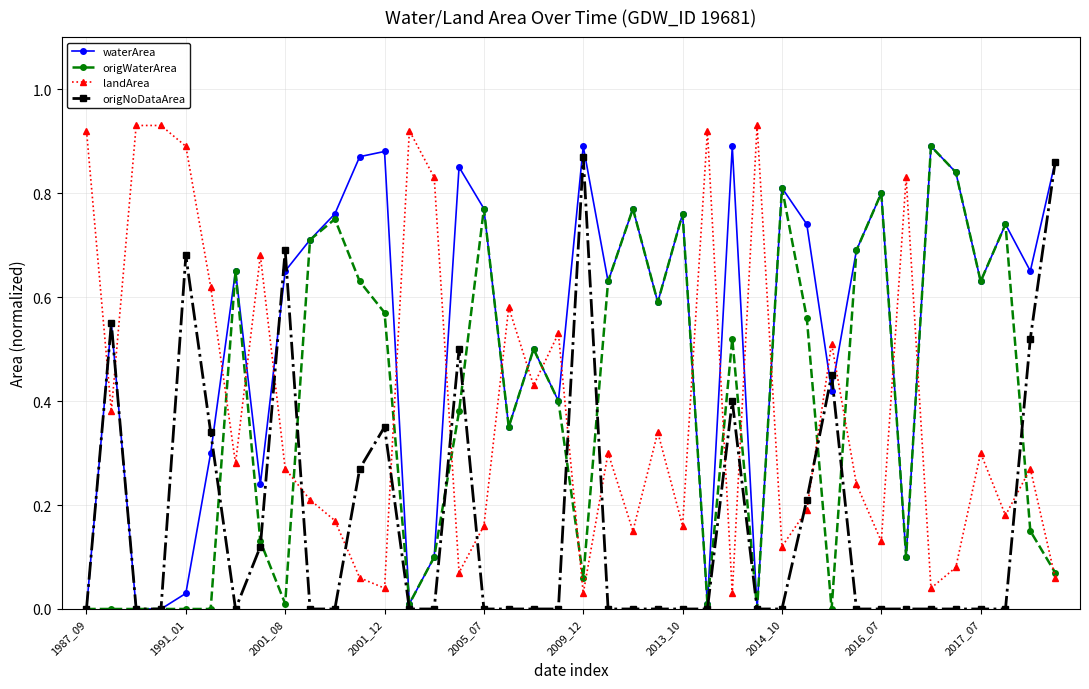

At how many categories does at least one series exceed 0?

40